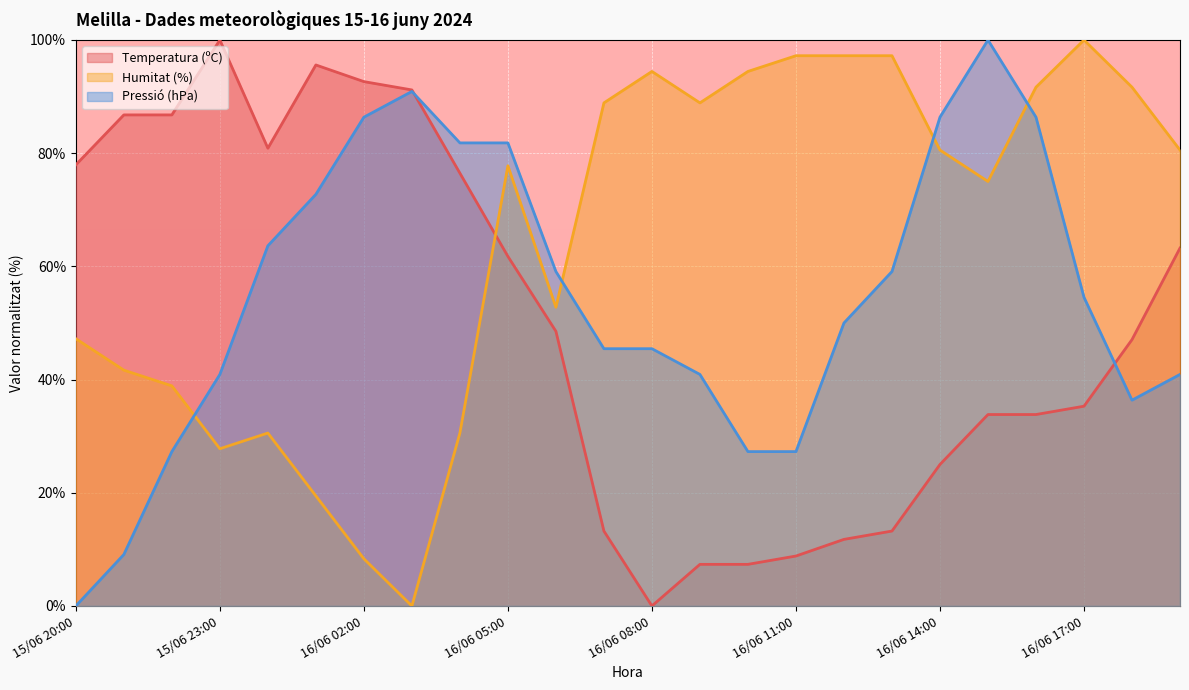

Is it true that Humitat (%) equals 80.6 at 16/06 14:00?

True